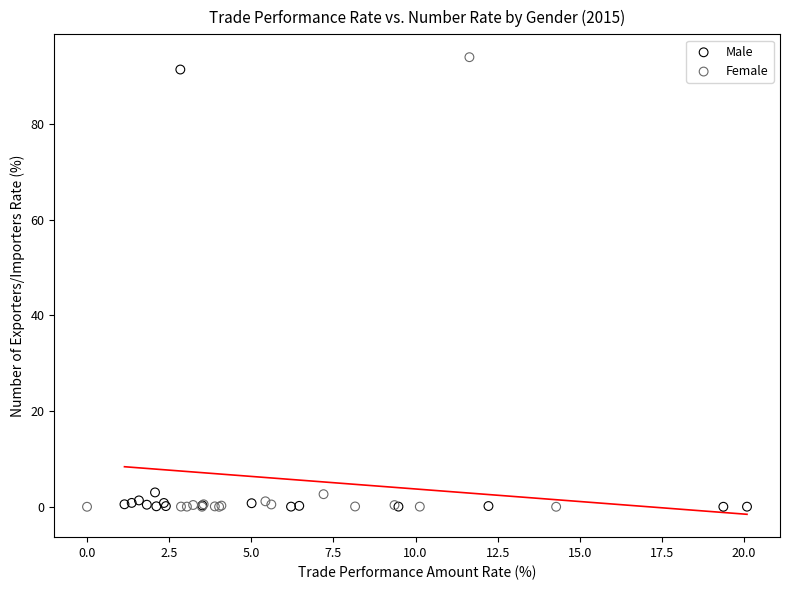

What are all the series names shown in the legend?

Male, Female